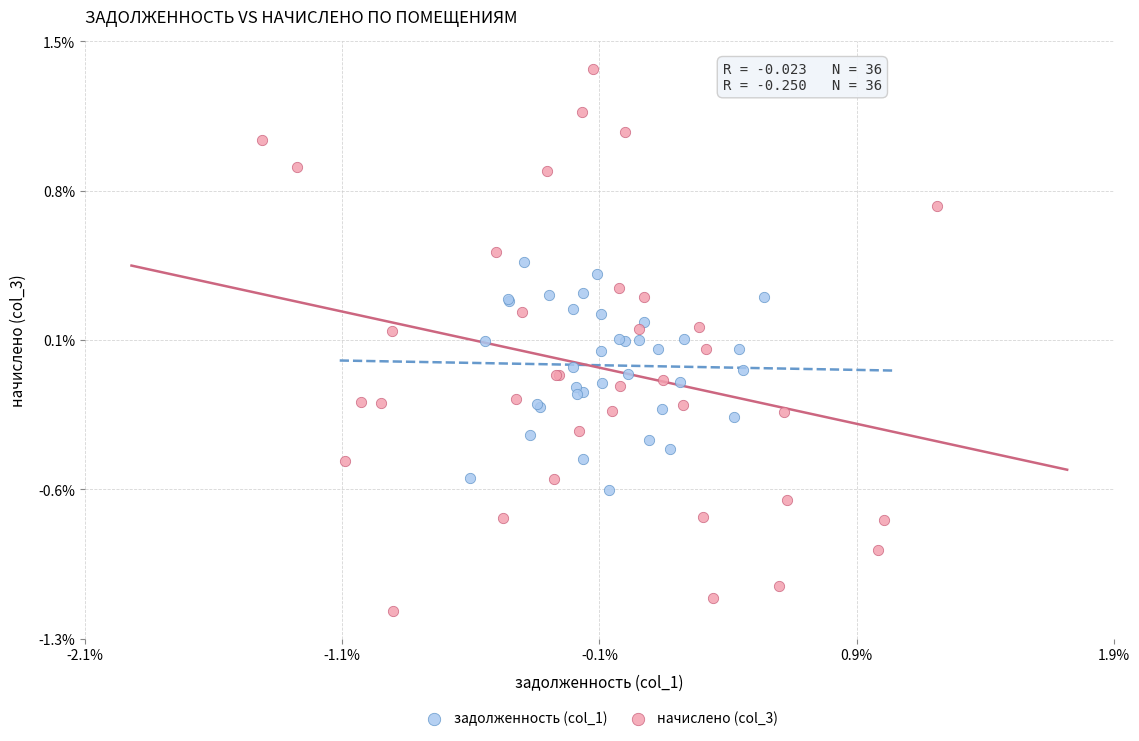

Which series contains the highest Y value?

начислено (col_3)